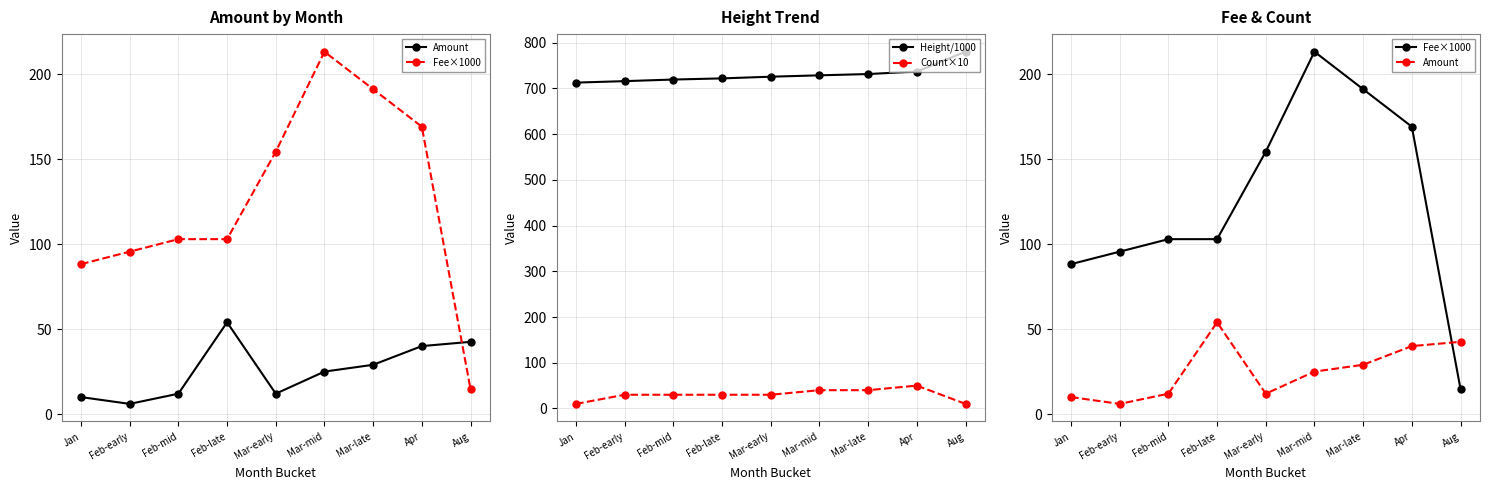

What position from the left is Feb-late?

4